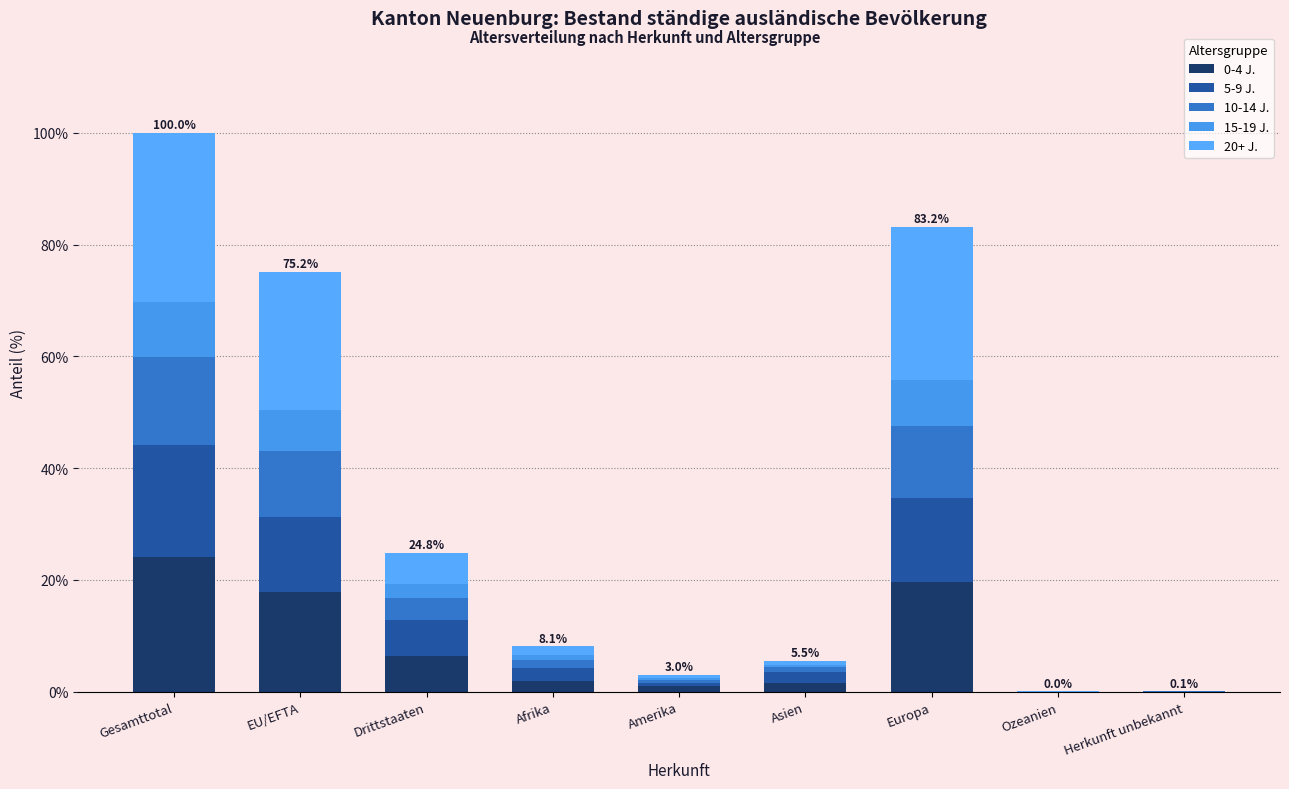

Are the bars horizontal?

No